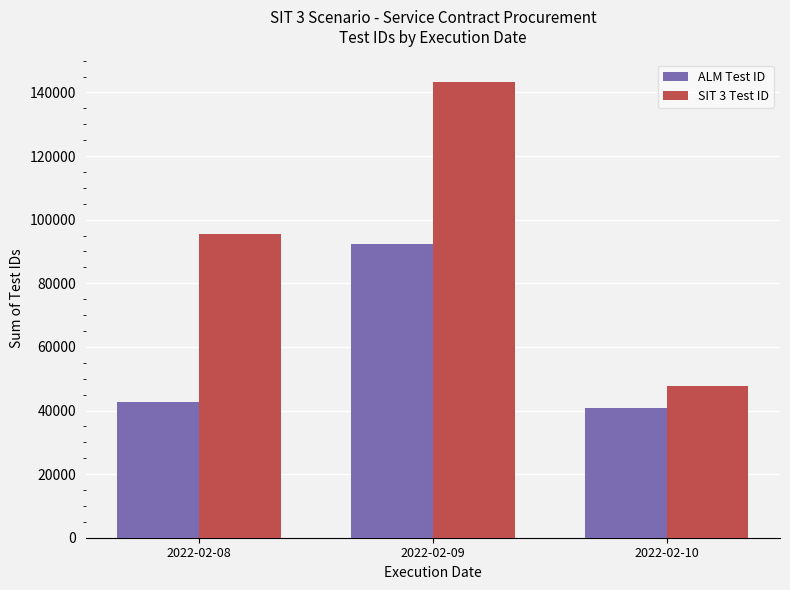

Which series has the widest spread of values?

SIT 3 Test ID